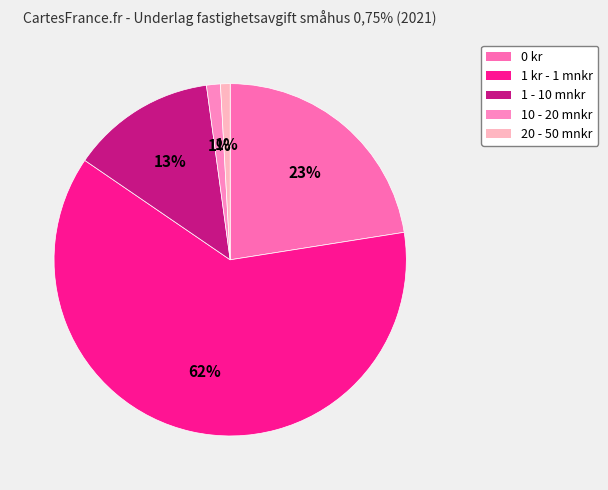

The 1 - 10 mnkr slice represents 23% of the pie. True or false?

False